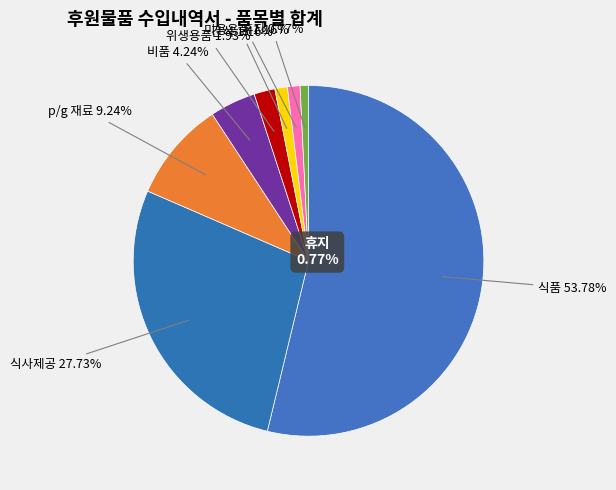

Which slice is the smallest?

휴지